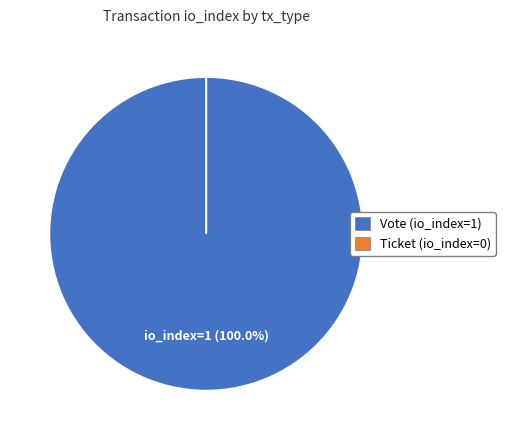

True or false: Ticket accounts for 1% of the total.

False